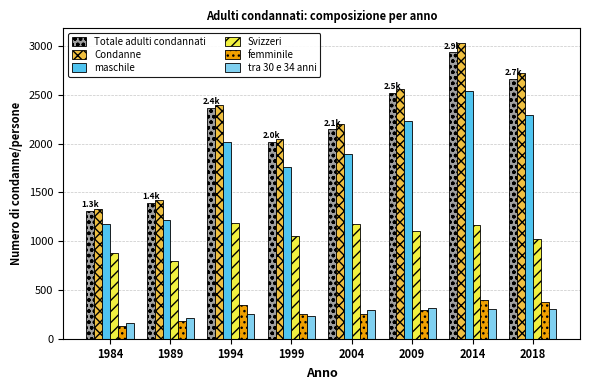

How many bars are there in each group?

6